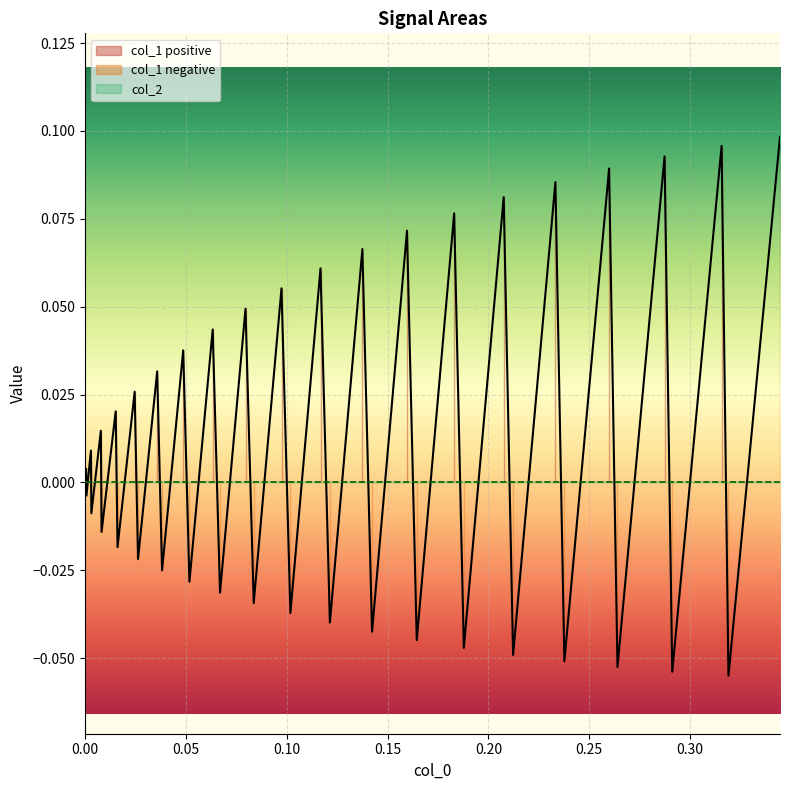

Reading left to right, extract all data points from this chart.

0.0	0.0	-0.0	0.0	-0.0	0.0	-0.0	0.0	-0.0	0.0	-0.0	0.0	-0.0	0.0	-0.0	0.0	-0.0	0.0	-0.0	0.1	-0.0	0.1	-0.0	0.1	-0.0	0.1	-0.0	0.1	-0.0	0.1	-0.0	0.1	-0.1	0.1	-0.1	0.1	-0.1	0.1	-0.1	0.1